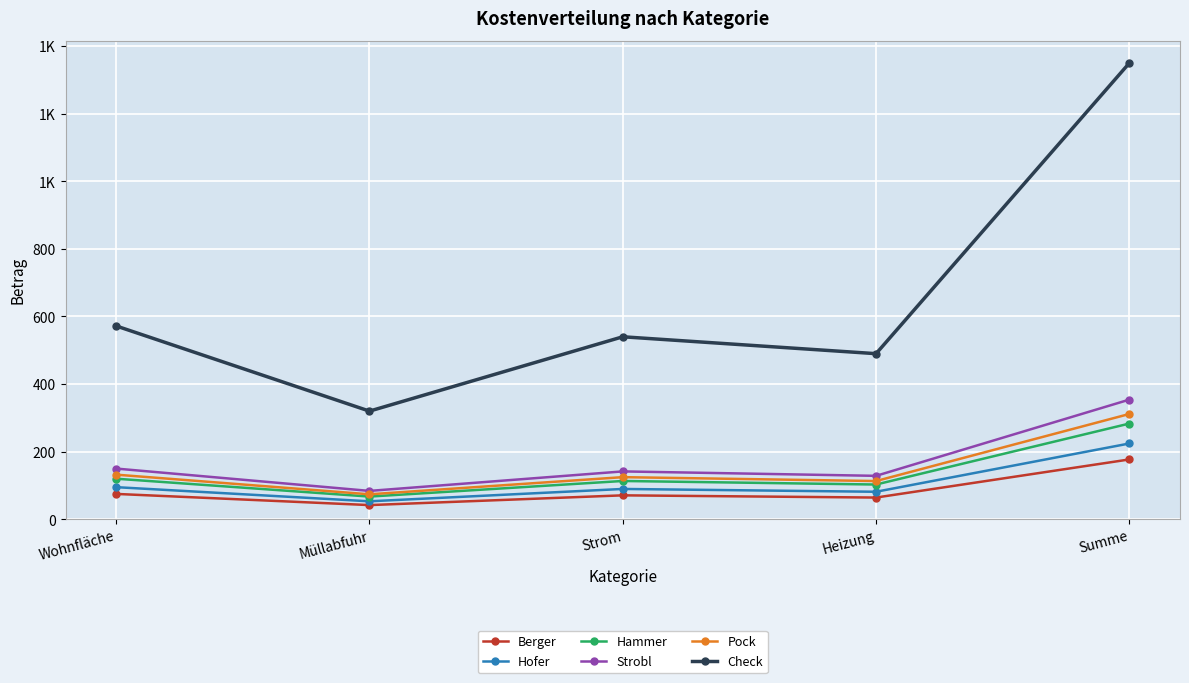

What is the value of the Berger point at the 5th from the left?

177.0